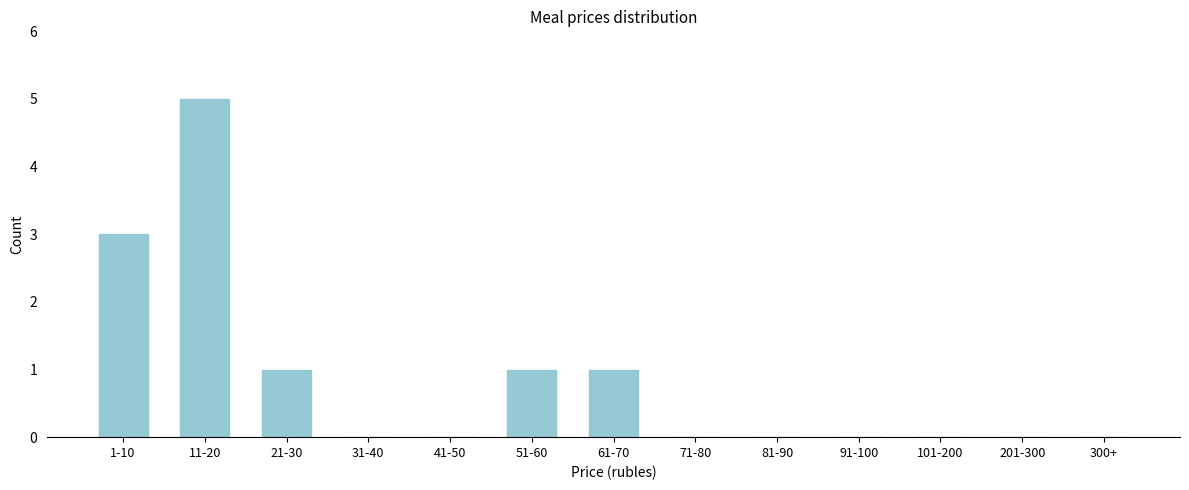

Reading left to right, list all the values displayed in this chart.

1-10=3	11-20=5	21-30=1	31-40=0	41-50=0	51-60=1	61-70=1	71-80=0	81-90=0	91-100=0	101-200=0	201-300=0	300+=0